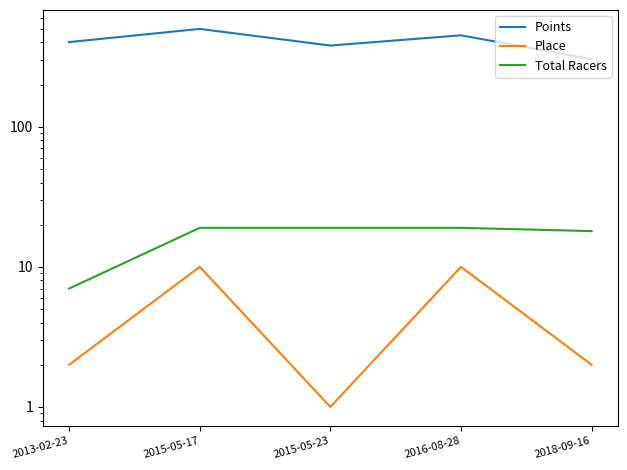

The value of Place at 2016-08-28 is 15.7. True or false?

False